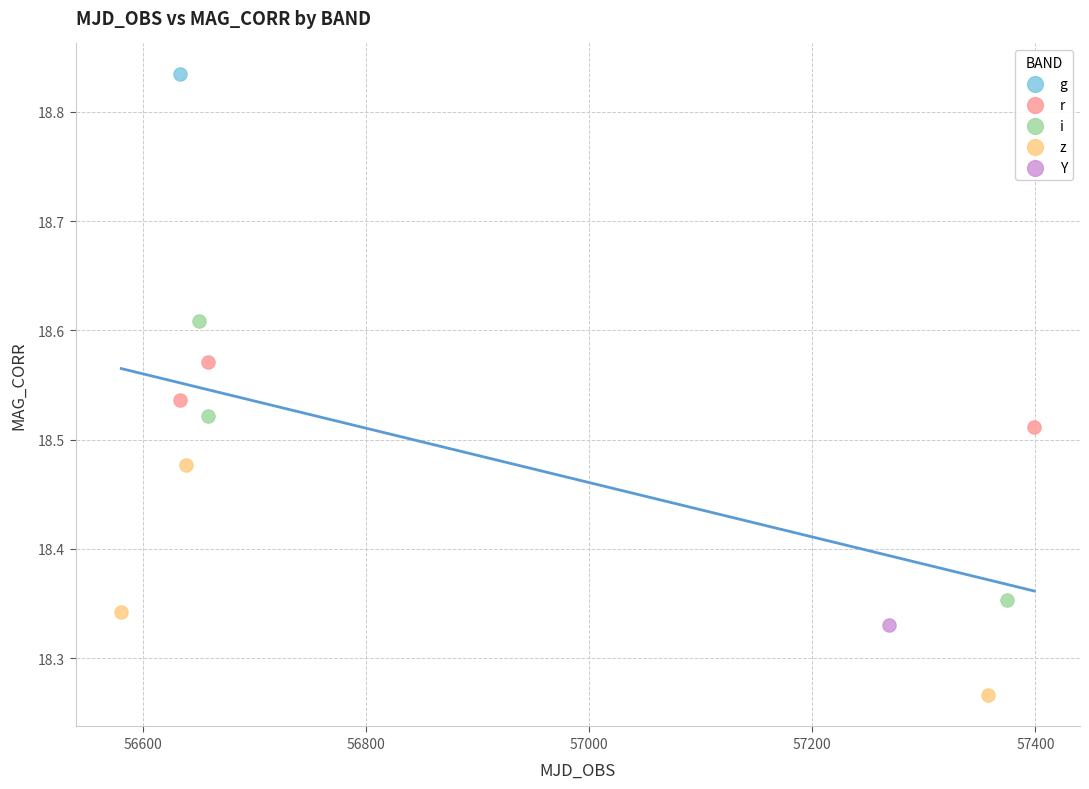

What are all the series names shown in the legend?

g, r, i, z, Y